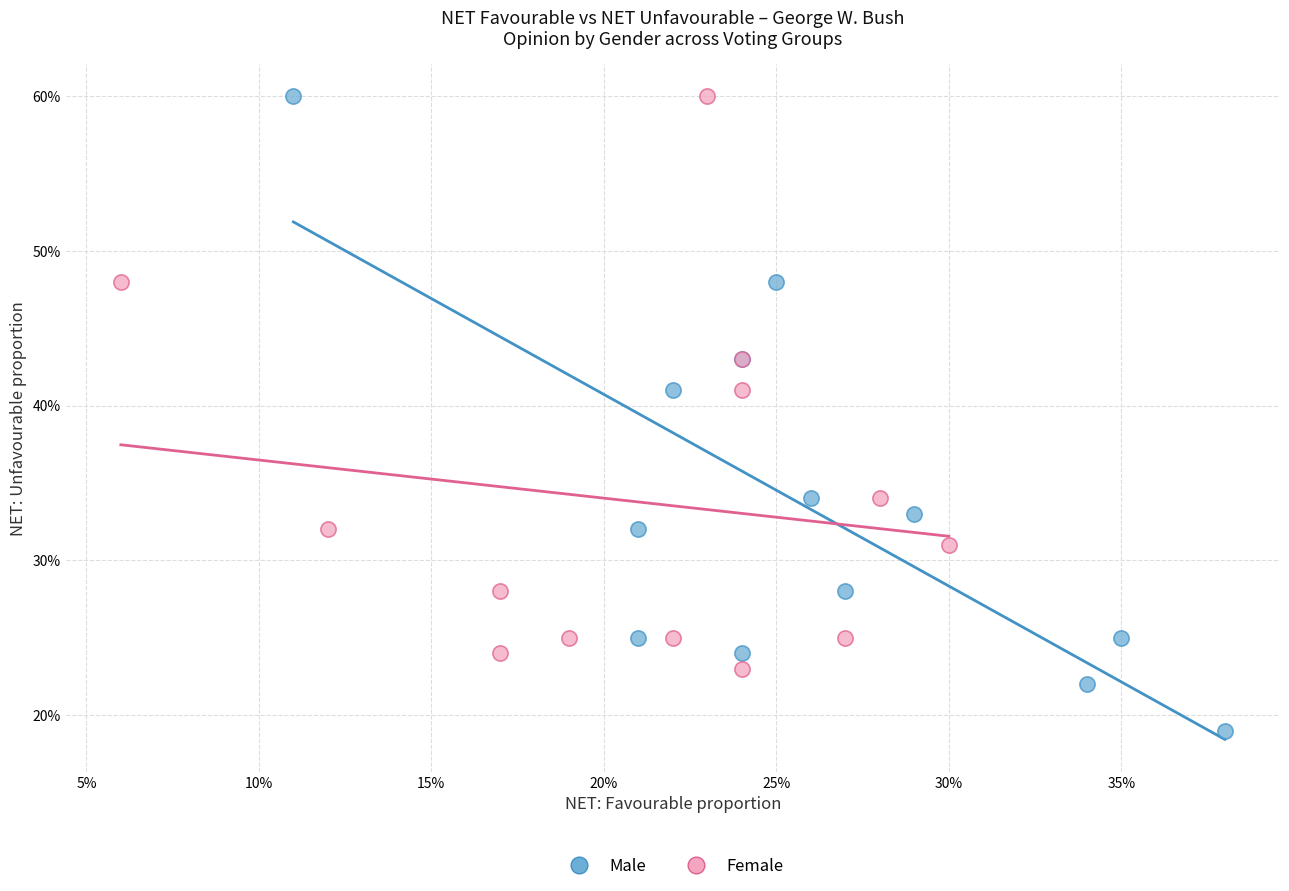

What are all the series names shown in the legend?

Male, Female